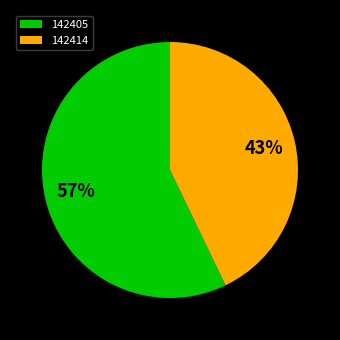

How many slices are in this pie chart?

2